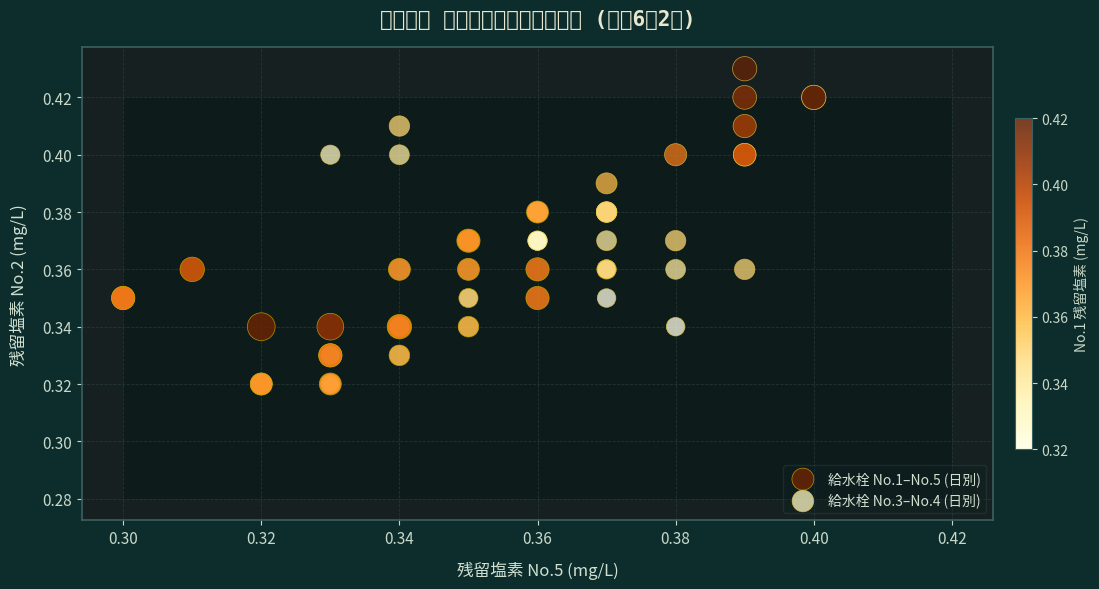

What are all the series names shown in the legend?

給水栓 No.1–No.5 (日別), 給水栓 No.3–No.4 (日別)